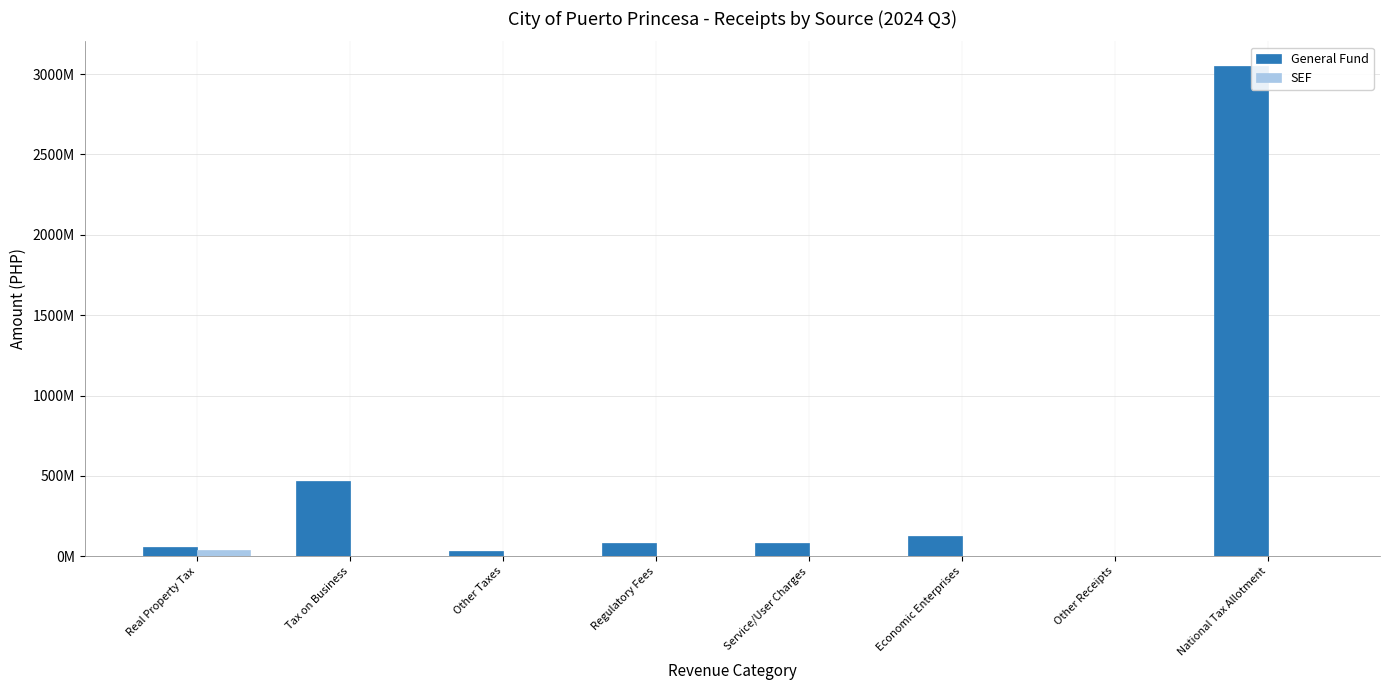

What are all the series names shown in the legend?

General Fund, SEF